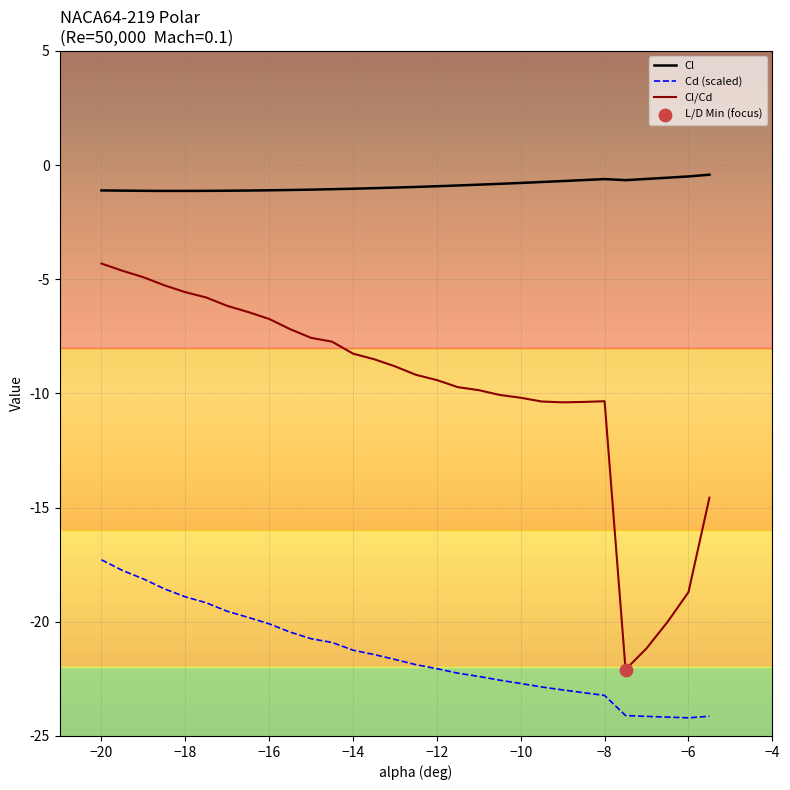

Which series has the widest spread of values?

Cl/Cd